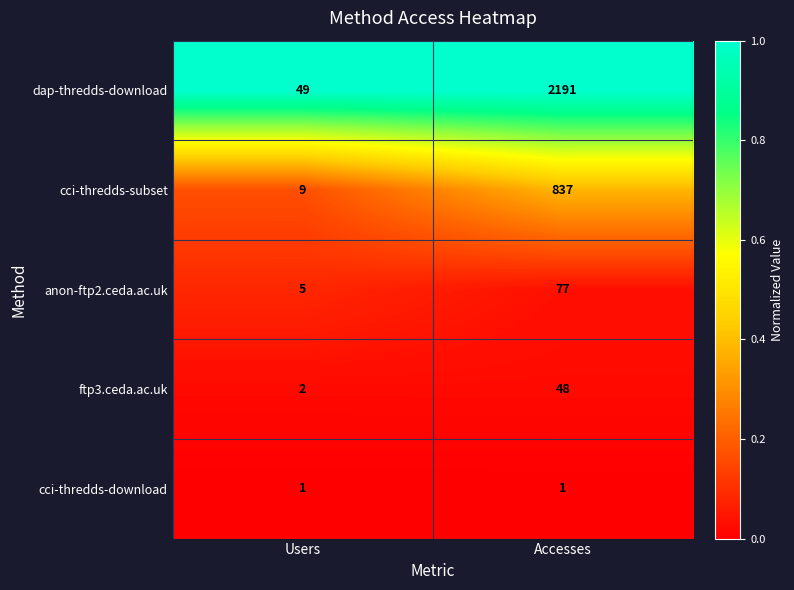

Reading left to right, what are all the values shown in this chart?

dap-thredds-download: 49	2191
cci-thredds-subset: 9	837
anon-ftp2.ceda.ac.uk: 5	77
ftp3.ceda.ac.uk: 2	48
cci-thredds-download: 1	1